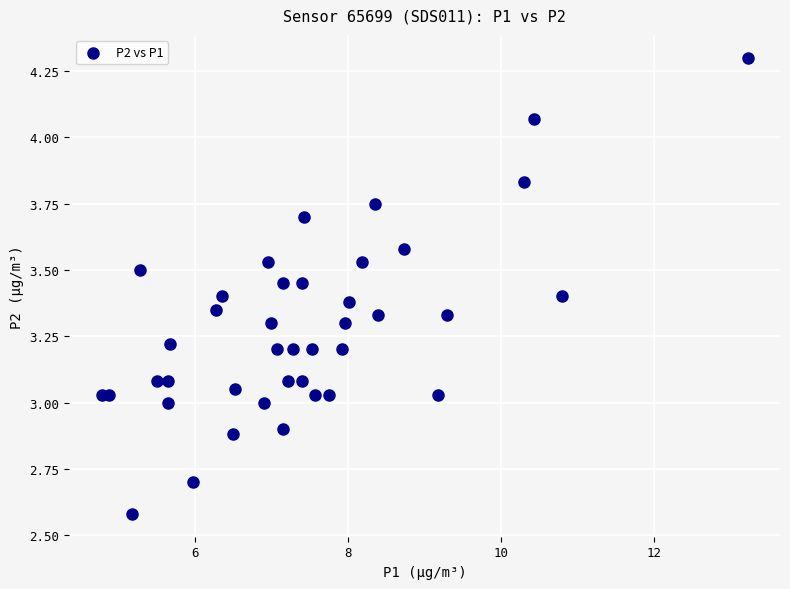

What is the range of X values (max minus min)?

8.4